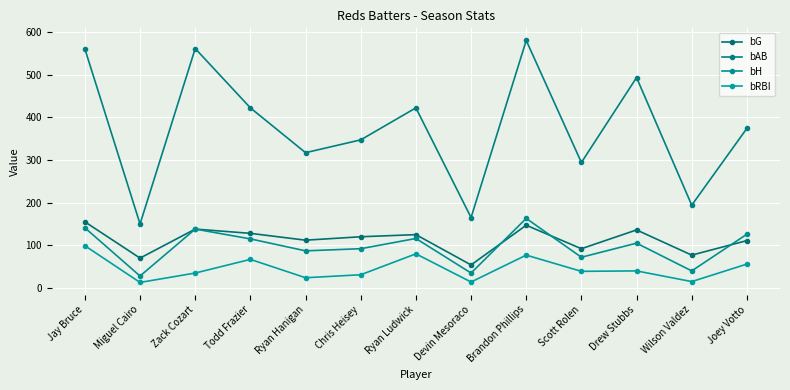

What is the difference between the maximum and minimum values in the bAB series?

430